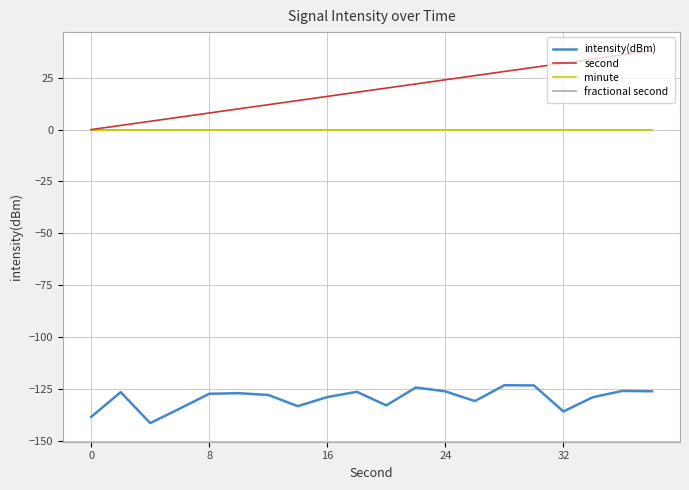

Does the chart have visible grid lines?

Yes